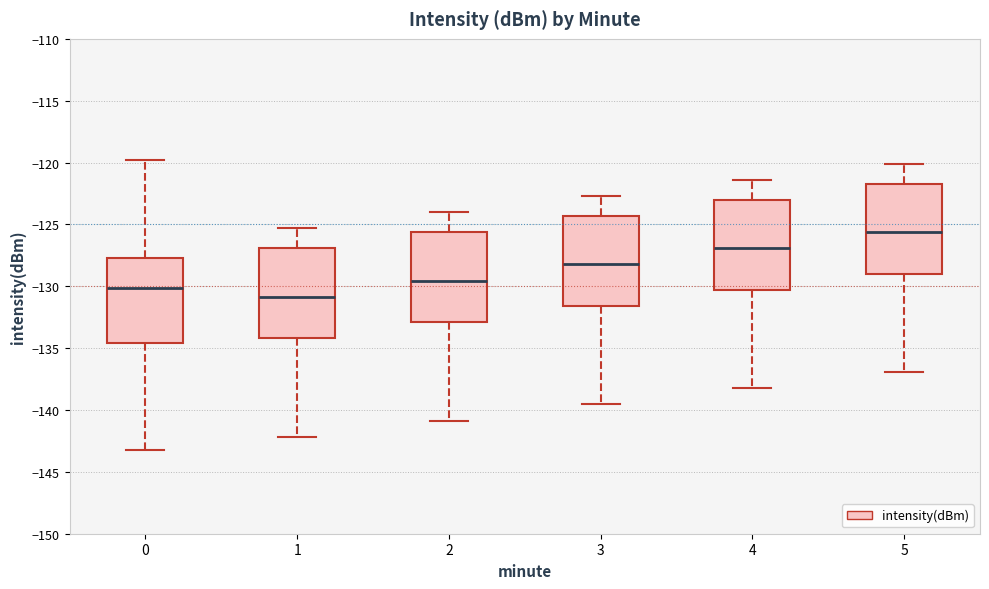

Reading left to right, read every box against the y-axis: the position of its median line, the range the box covers, and the ends of its whiskers. The values are not printed on the chart, so give them approximately, as read against the axis.

0: median -130.0, box -134.5 to -127.5, whiskers -143.5 to -120.0
1: median -131.0, box -134.0 to -127.0, whiskers -142.0 to -125.5
2: median -129.5, box -133.0 to -125.5, whiskers -141.0 to -124.0
3: median -128.0, box -131.5 to -124.5, whiskers -139.5 to -122.5
4: median -127.0, box -130.5 to -123.0, whiskers -138.0 to -121.5
5: median -125.5, box -129.0 to -121.5, whiskers -137.0 to -120.0